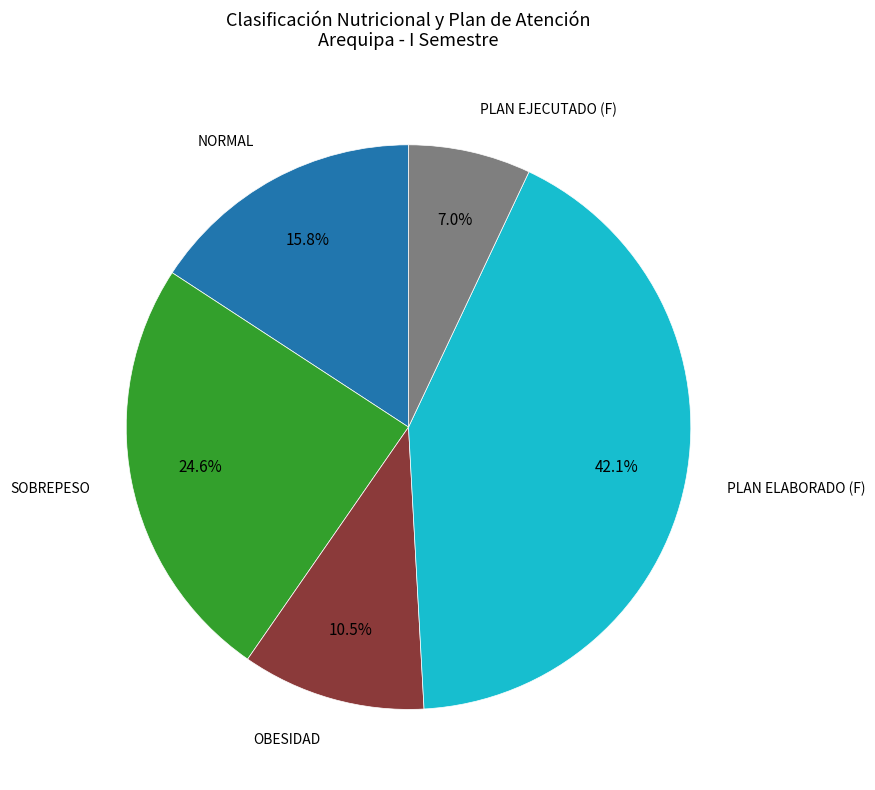

Is there any slice that represents more than half of the pie?

No